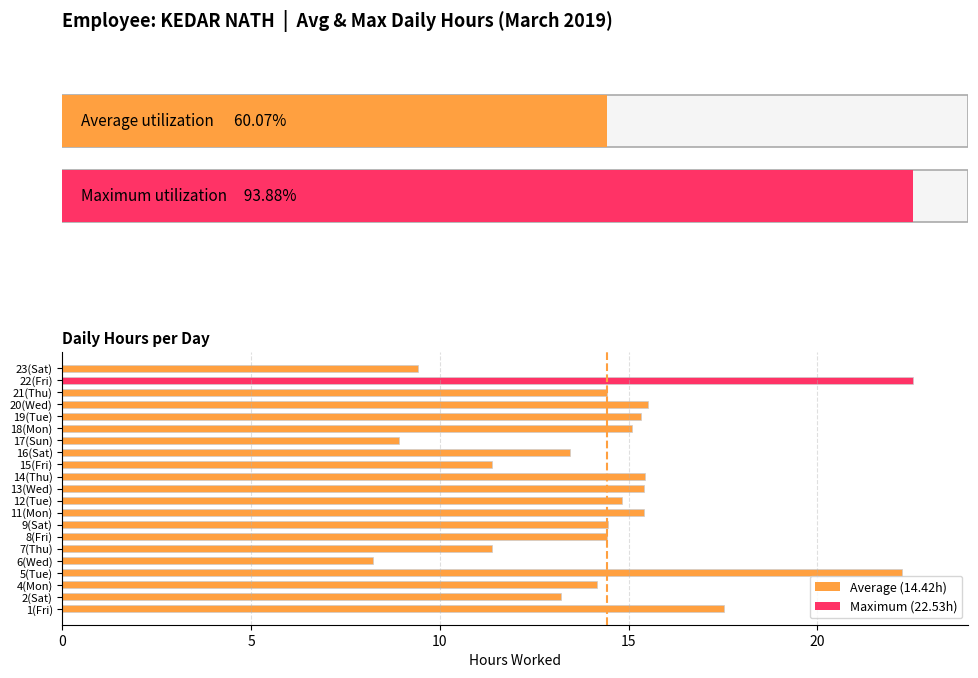

What is the approximate value at 6(Wed)?

8.2